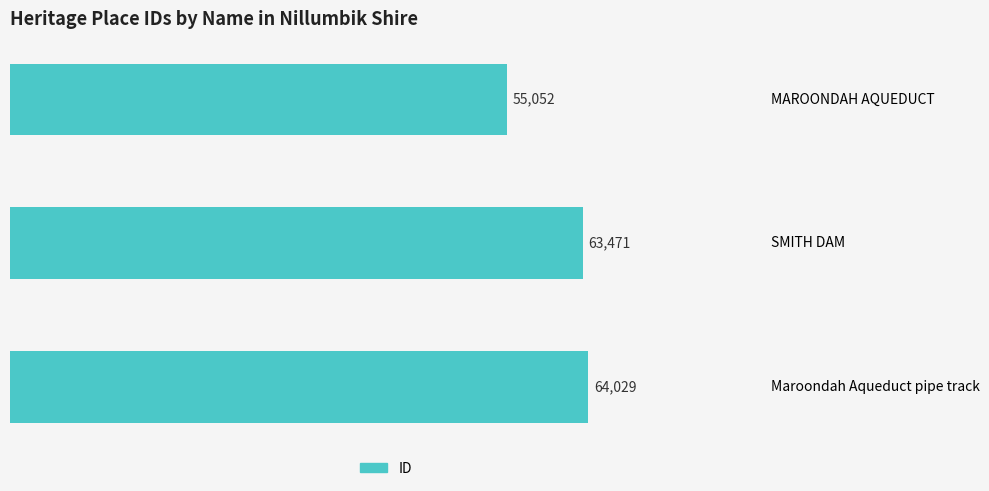

How many distinct data groups are displayed?

1